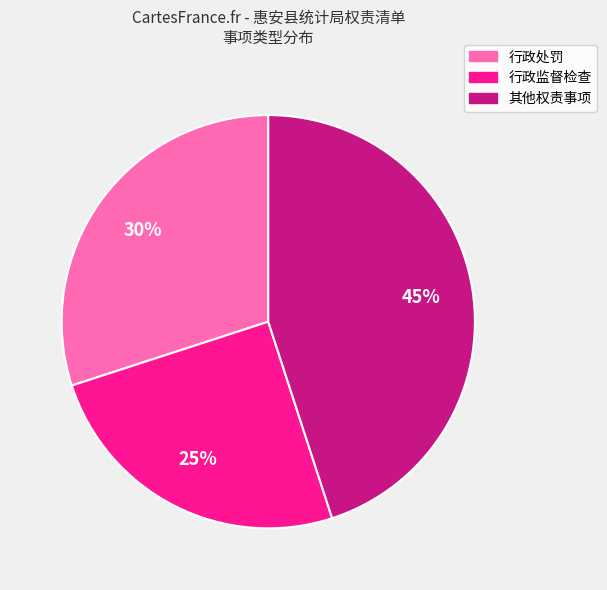

What is the ratio of the value at 其他权责事项 to the value at 行政处罚?

1.5